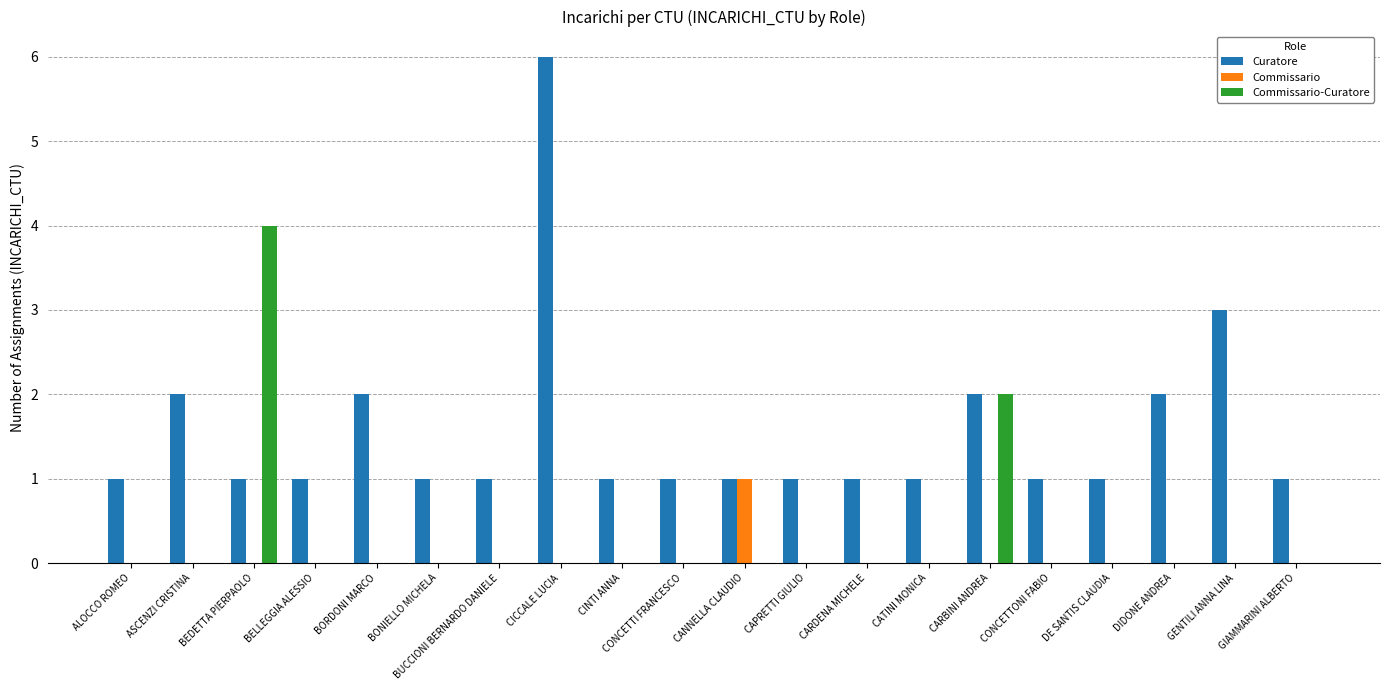

Between BONIELLO MICHELA and CARBINI ANDREA, which series saw the biggest shift?

Commissario-Curatore